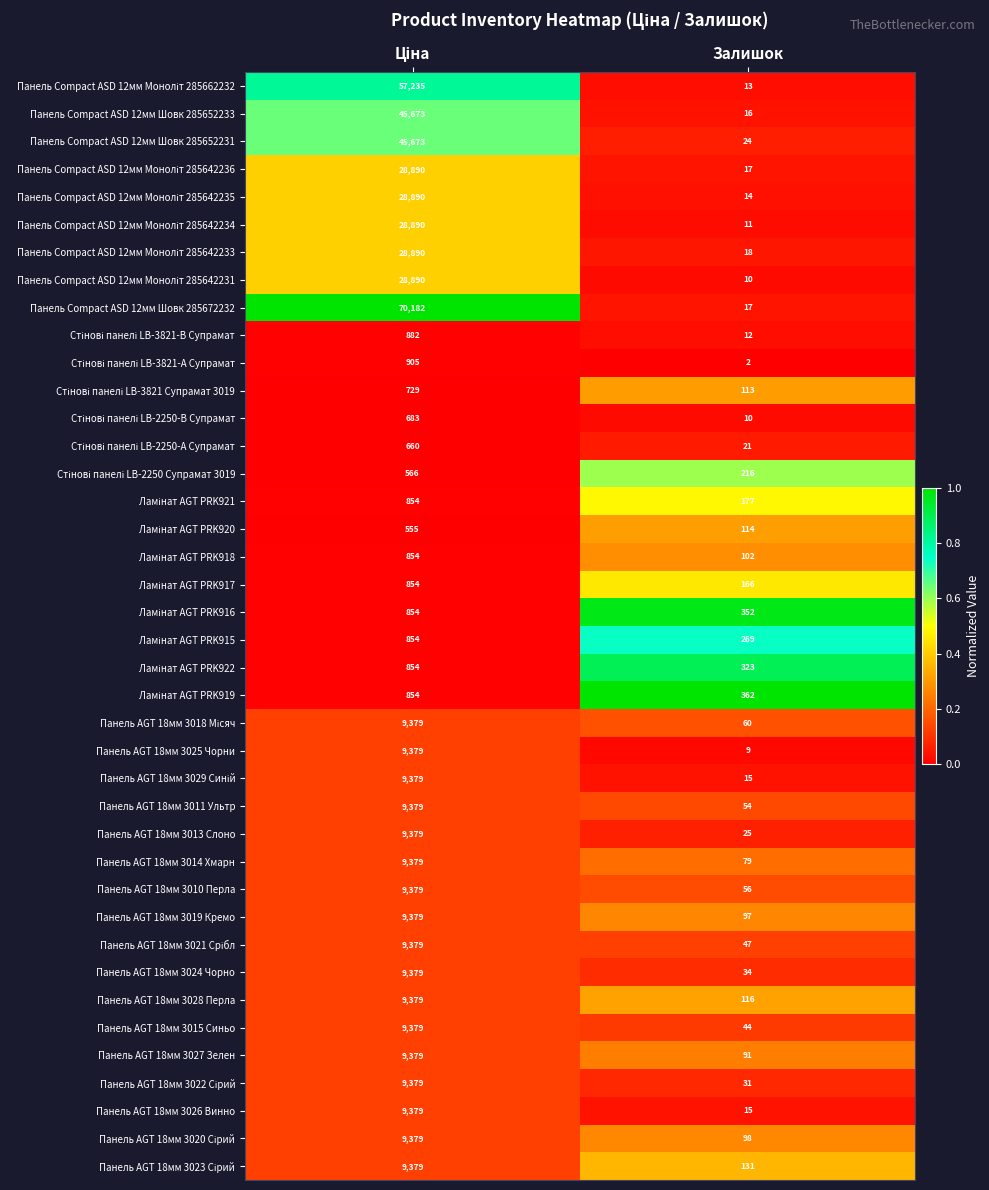

What is the total value across all series at Залишок?

3381